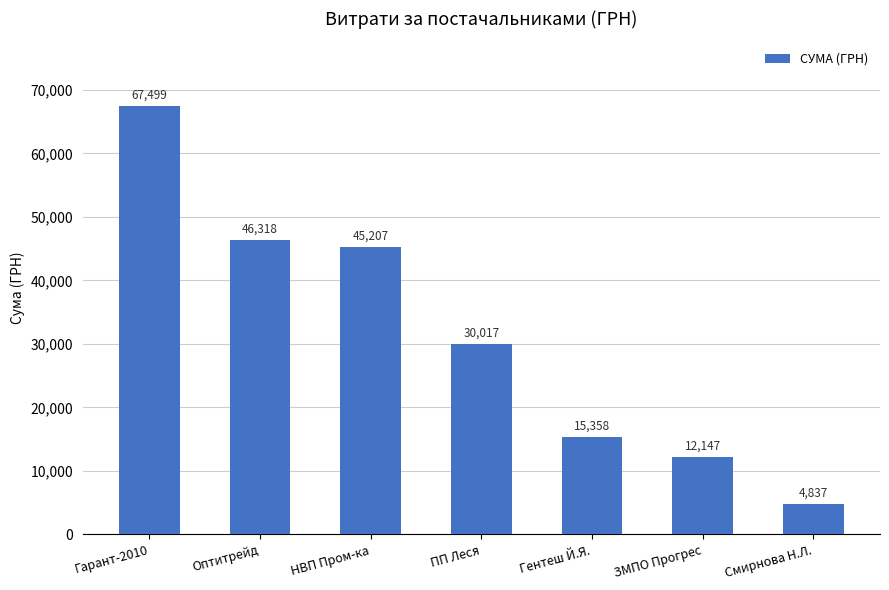

How many series are shown in this chart?

1